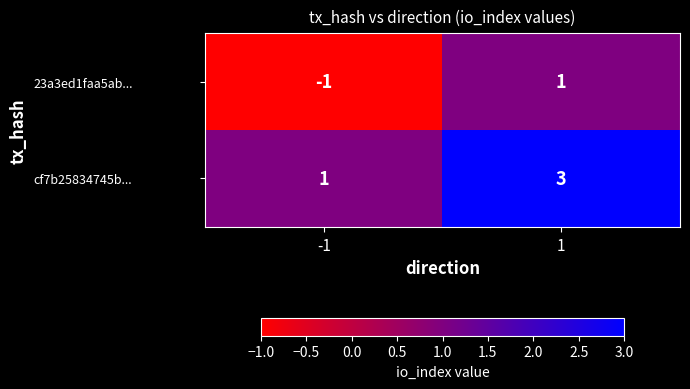

How many negative values does the 23a3ed1faa5ab... series have?

1